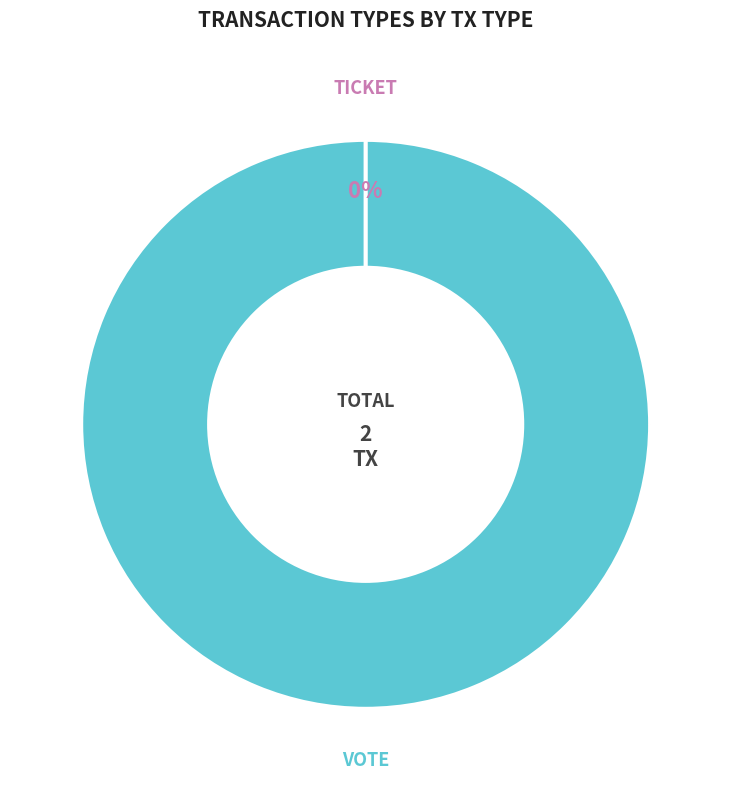

Rank the categories by value from highest to lowest.

Vote, Ticket